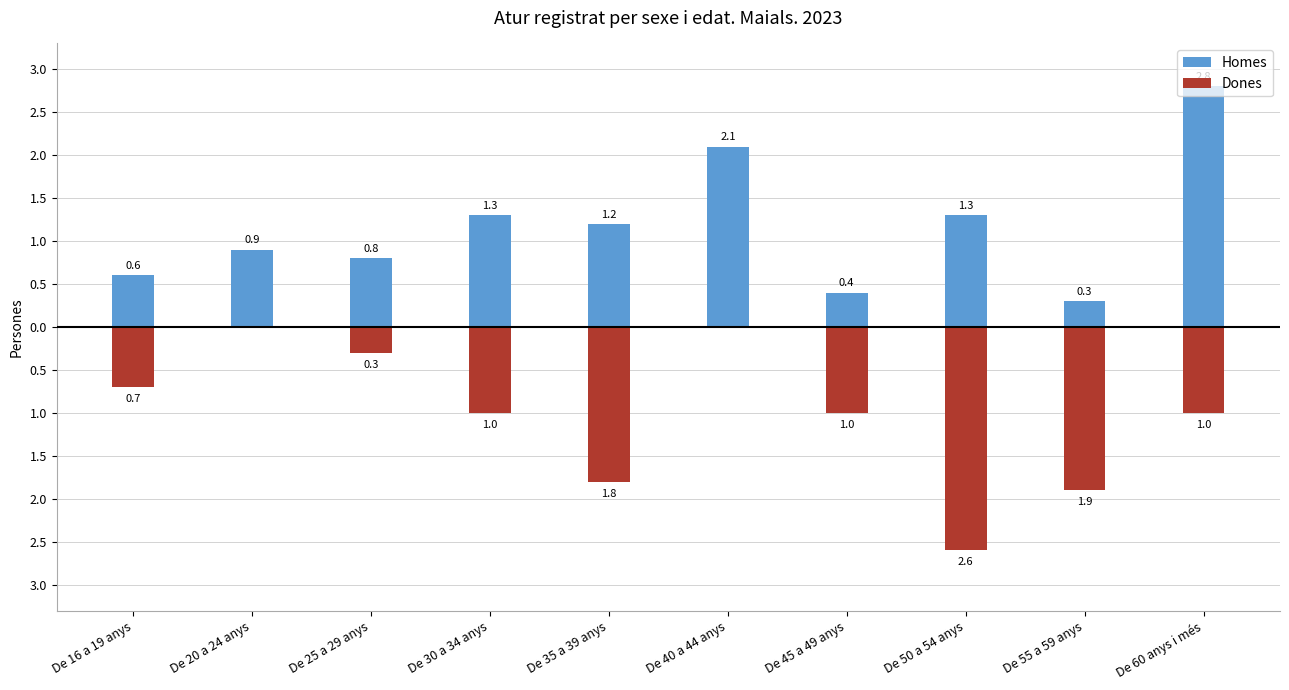

Is the value of Homes at De 55 a 59 anys greater than the value of Dones at De 45 a 49 anys?

Yes